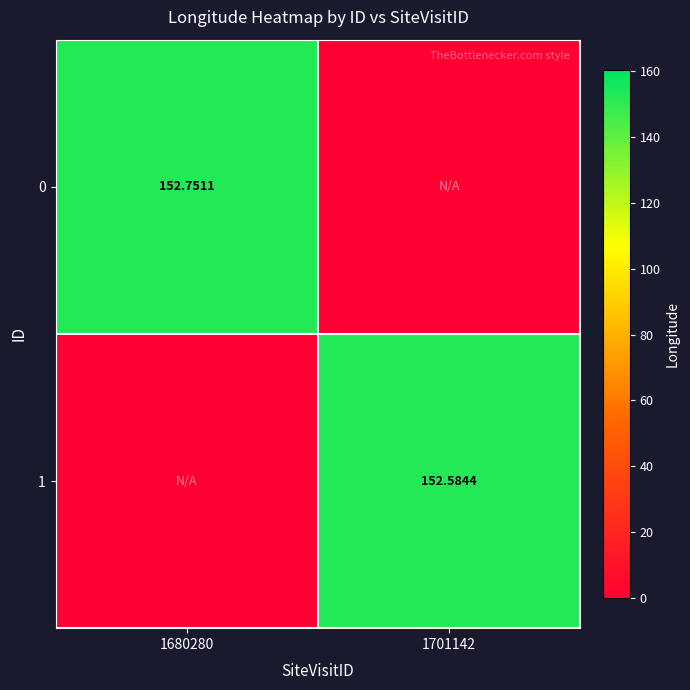

Rank the series by their maximum value, from lowest to highest.

1, 0